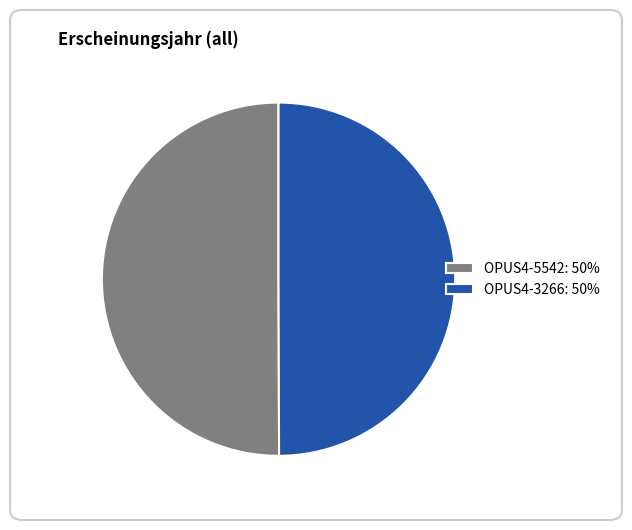

Approximately how many times larger is the value at OPUS4-5542: 50% compared to OPUS4-3266: 50%?

1.0